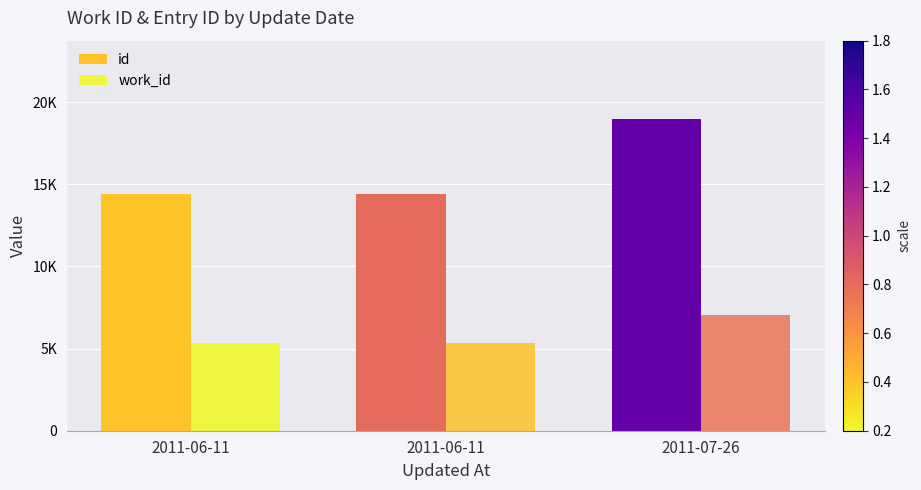

What is the value of the id bar at the 2nd from the left?

14388